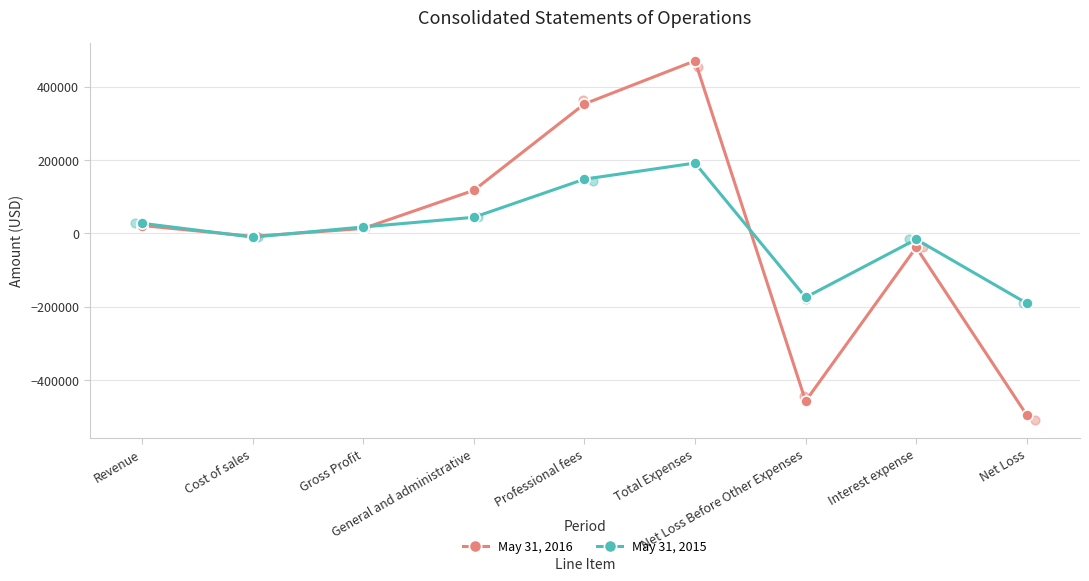

What is the total value across all series at Cost of sales?

-18091